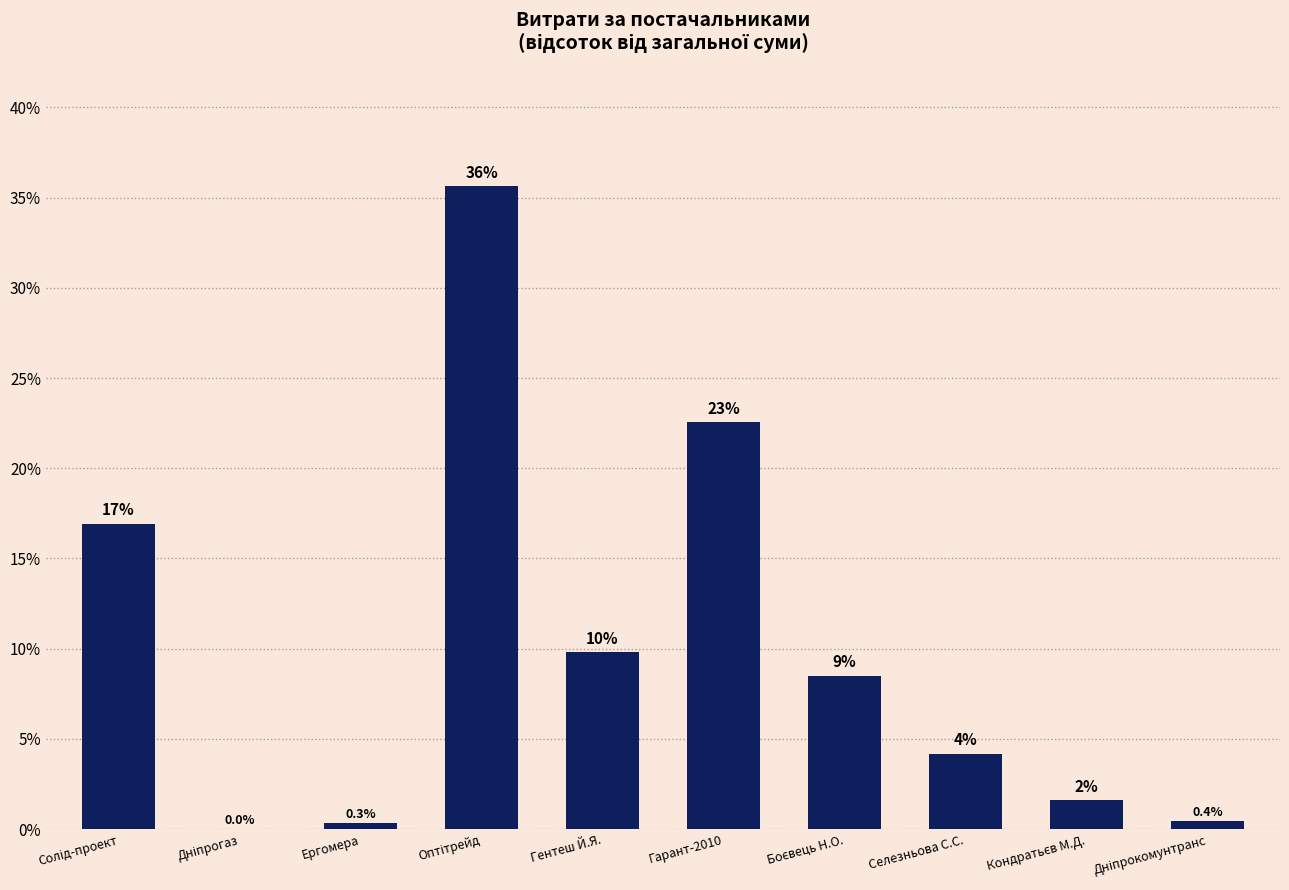

Are the bars horizontal?

No